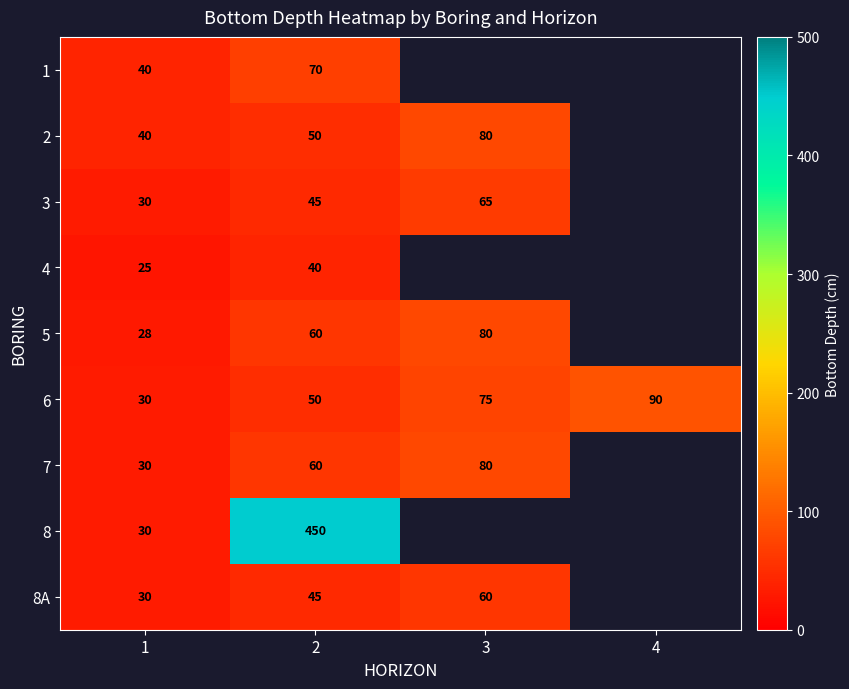

What value does the 6 series have at 1?

30